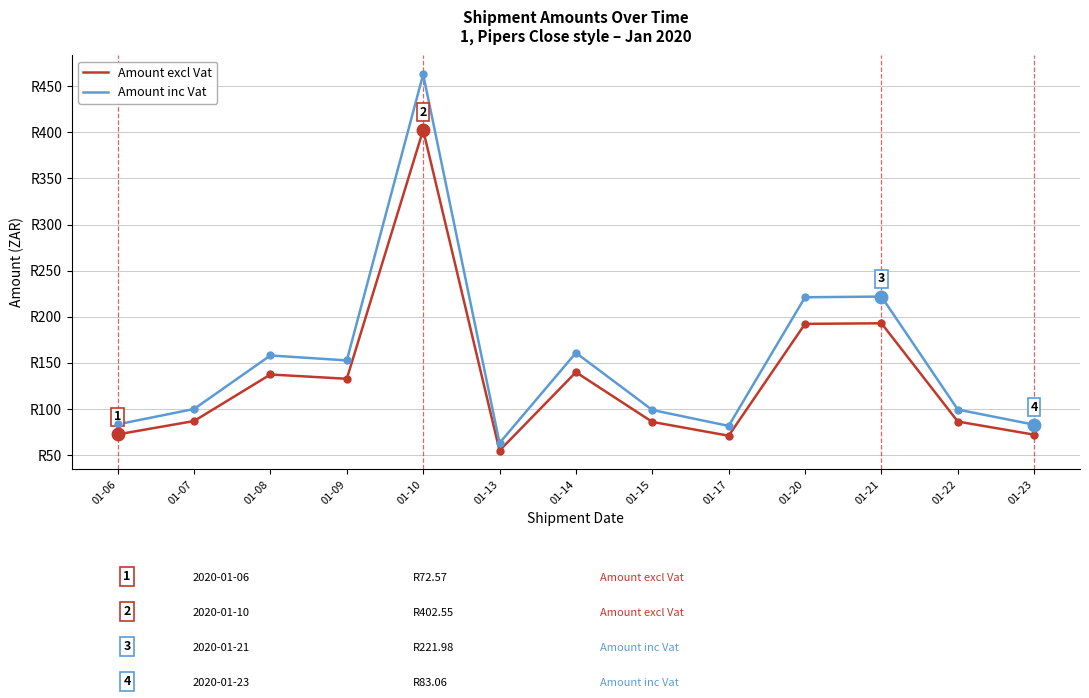

Which series has the largest total across all categories?

Amount inc Vat